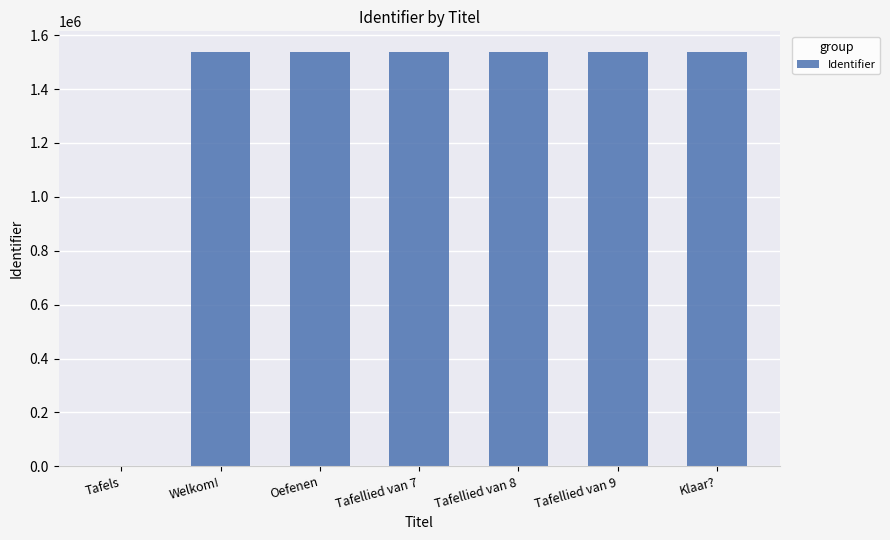

What is the maximum value shown in the chart?

1537226